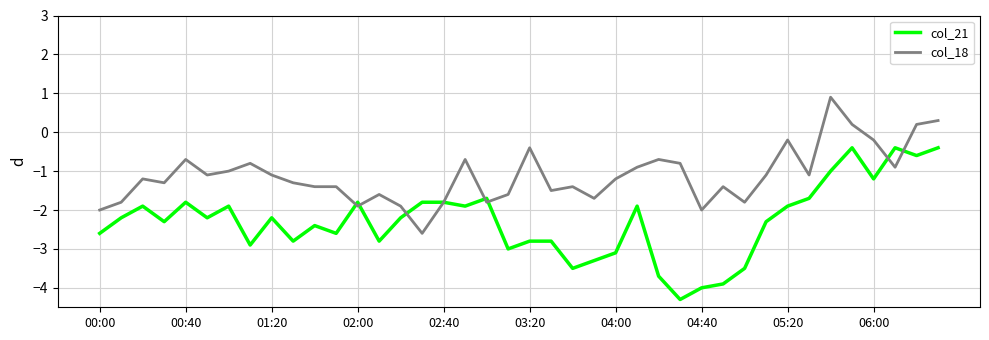

Which series has the widest spread of values?

col_21